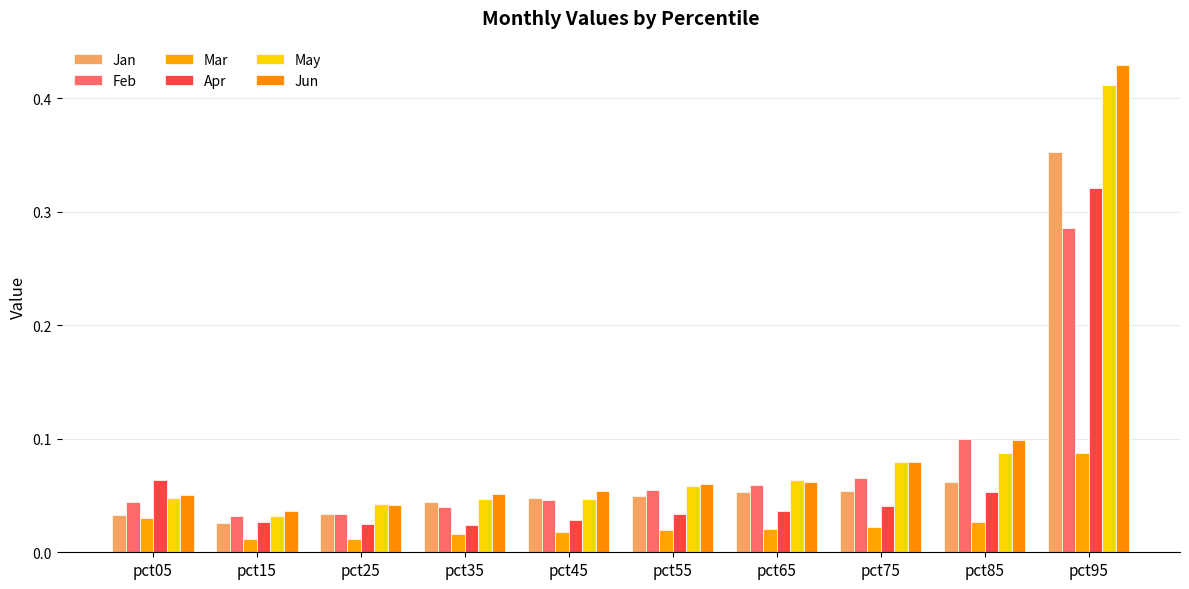

Rank the series by their maximum value, from lowest to highest.

Mar, Feb, Apr, Jan, May, Jun